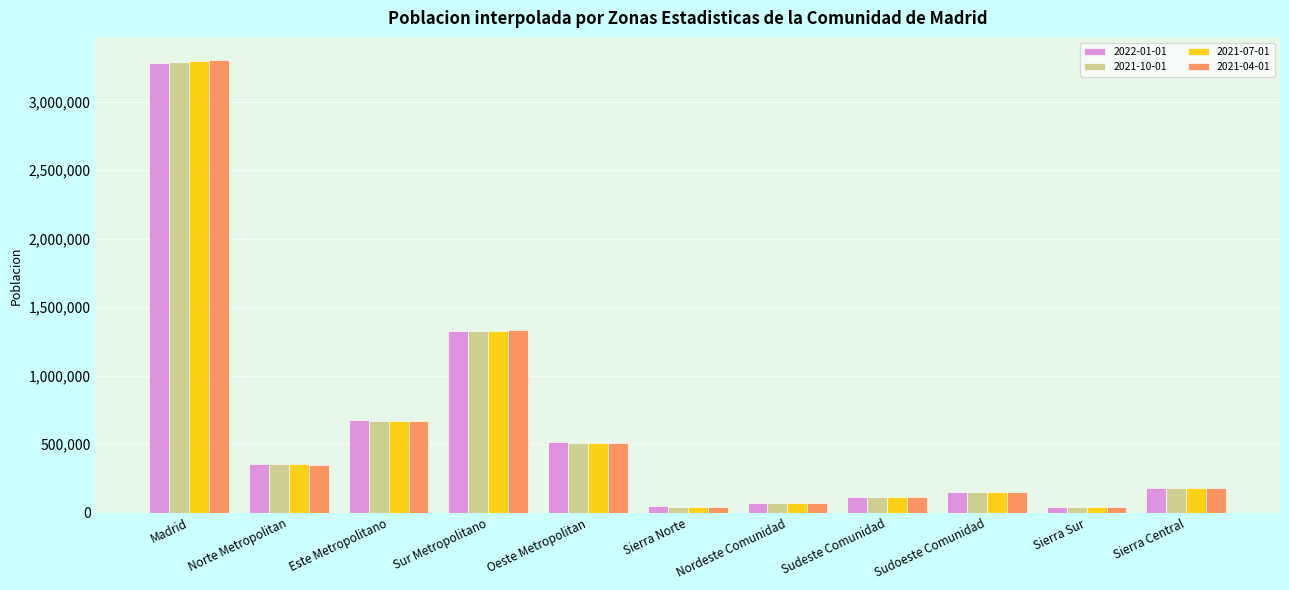

What is the total value across all series at Norte Metropolitan?

1409834.5